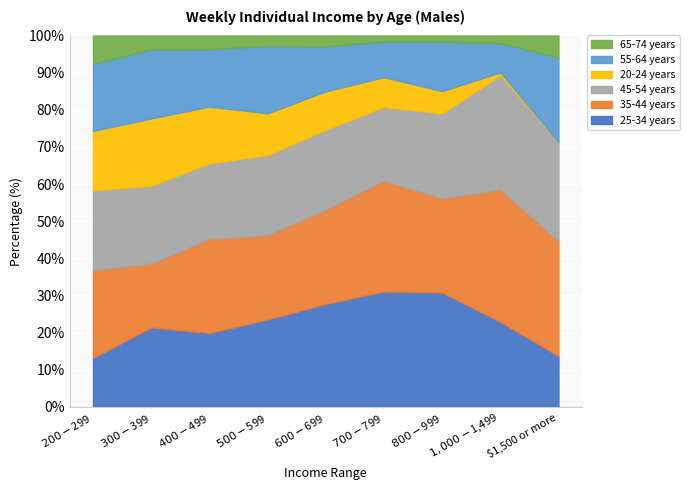

What is the highest value of the 25-34 years series?

31.1